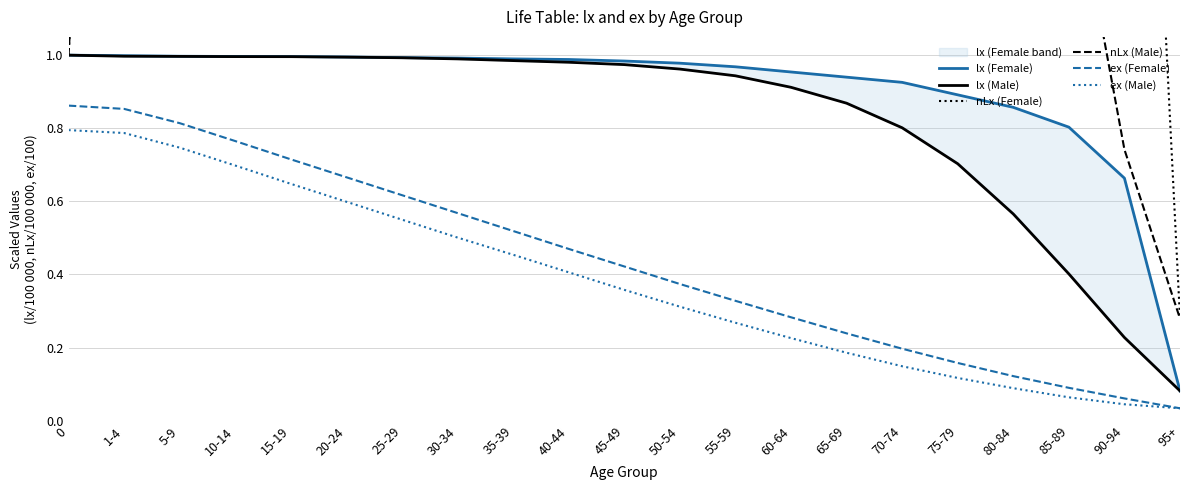

How many interior local peaks does the nLx (Male) series have?

1